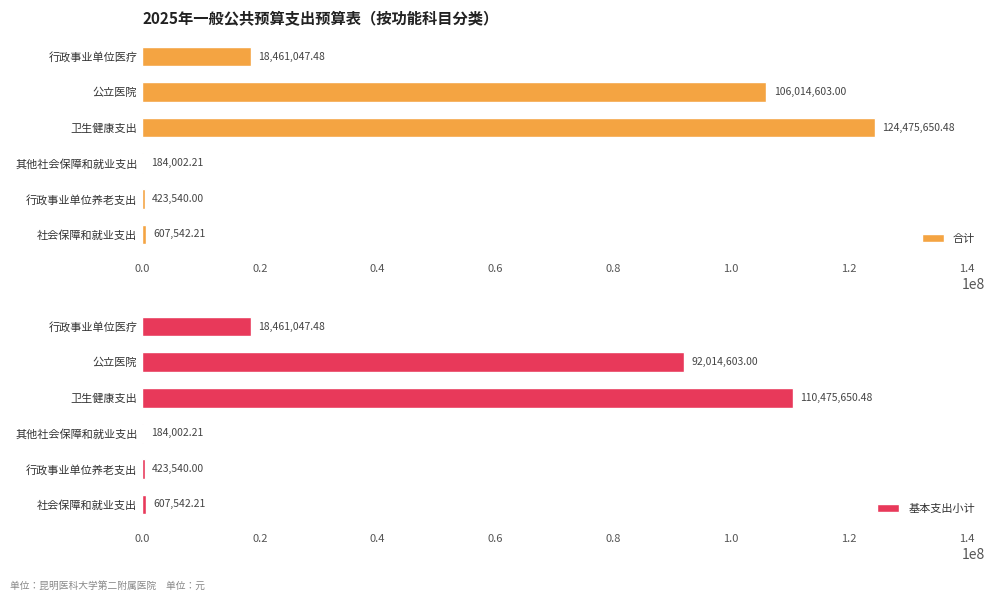

What is the sum of the 合计 values at 其他社会保障和就业支出 and 行政事业单位医疗?

18645049.7